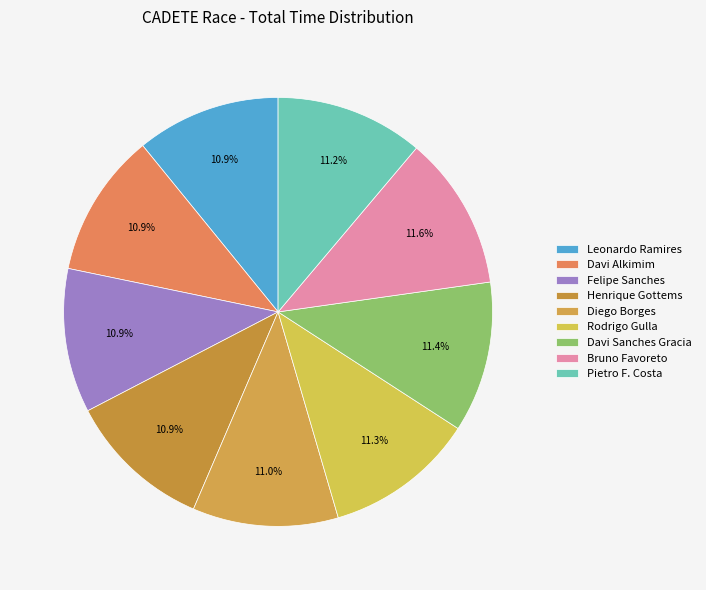

How many segments does this pie chart have?

9